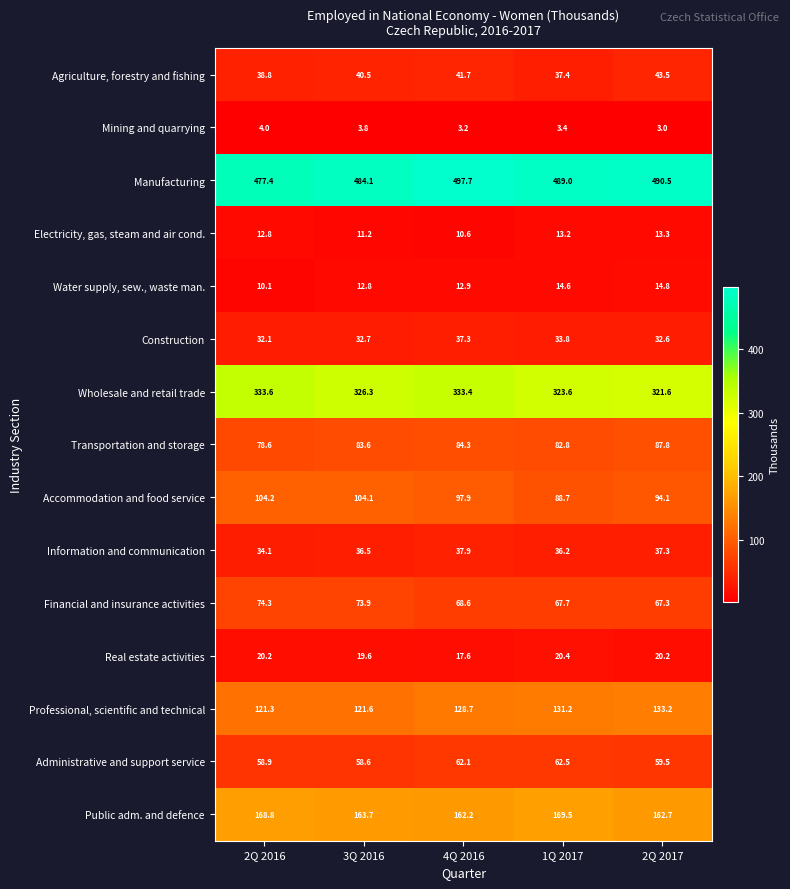

At which label is Information and communication closest to 36?

1Q 2017